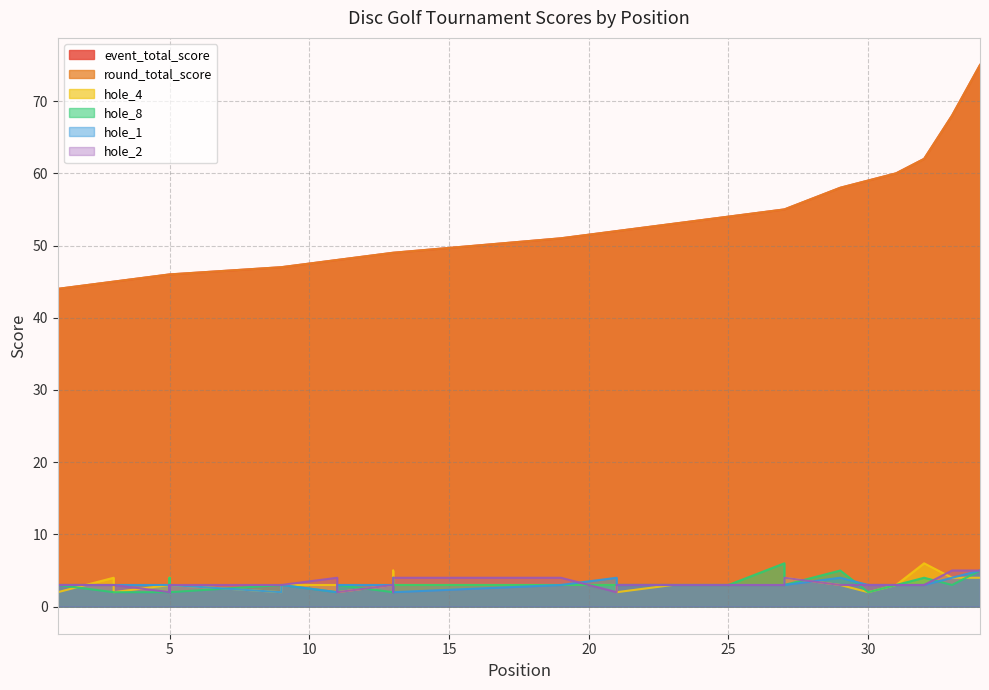

What is the maximum value for event_total_score?

75